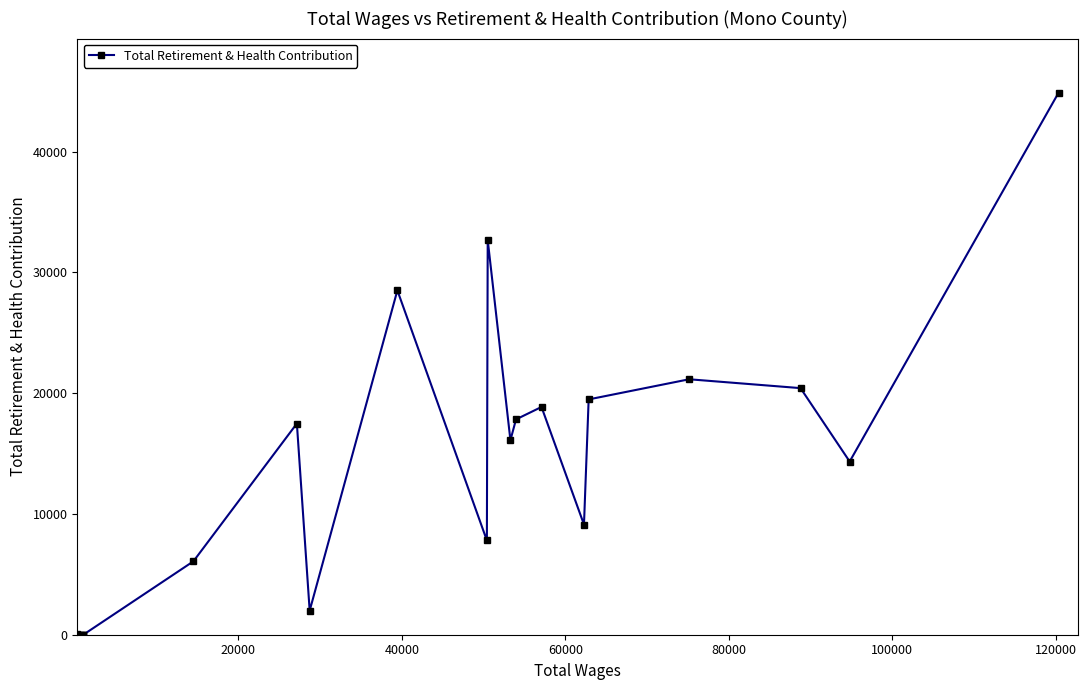

What is the sum of all values?

276806